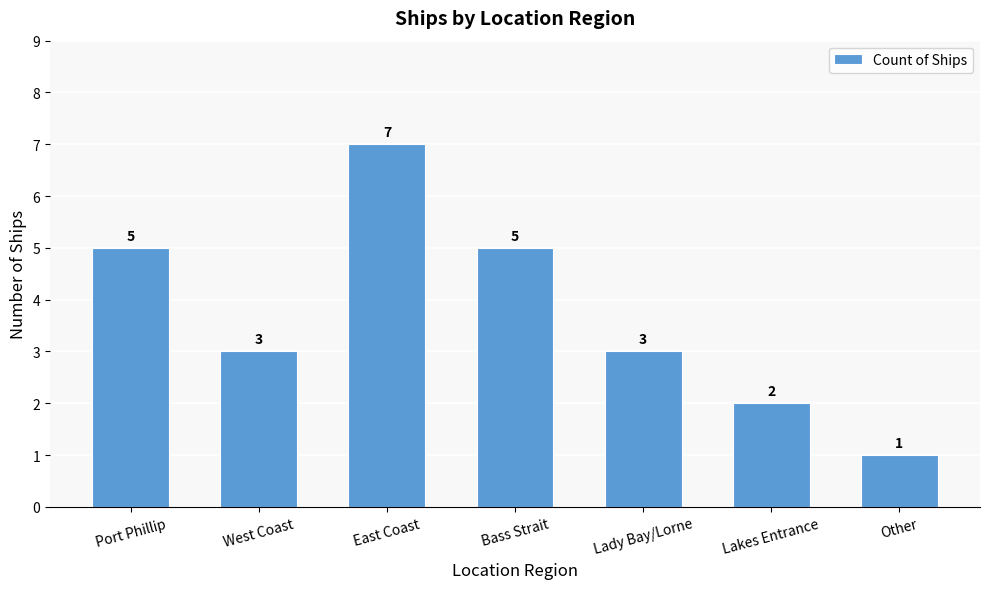

Approximately how many times larger is the value at Lakes Entrance compared to East Coast?

0.3